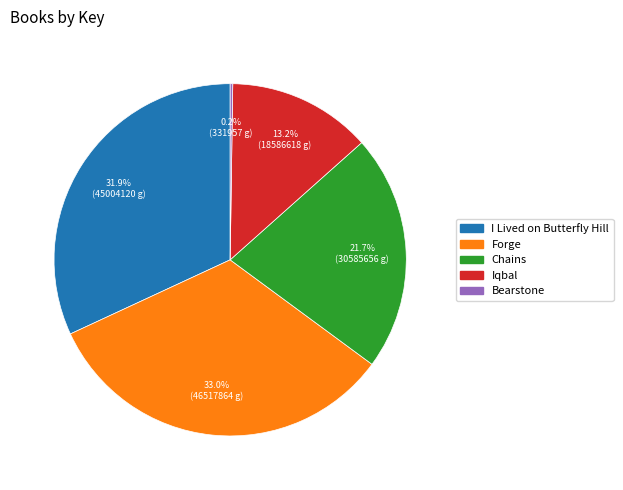

Which slice is the largest?

Forge